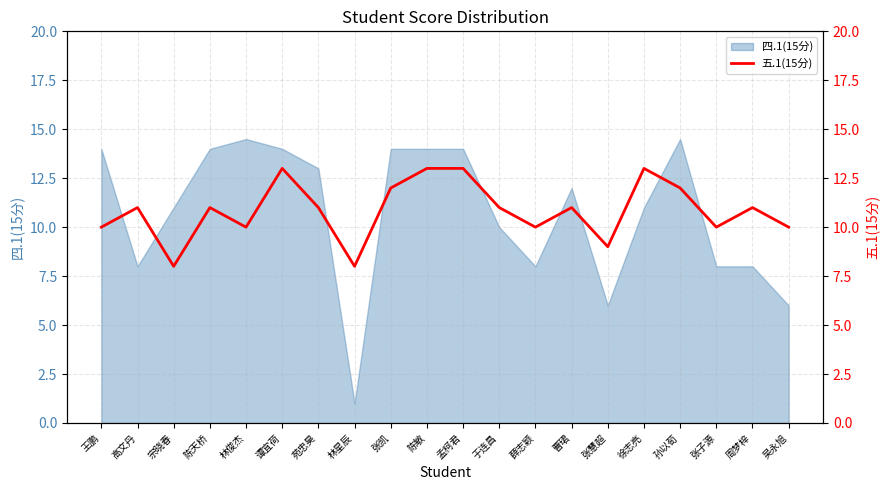

List the labels in order of value, smallest first.

宗晓春, 林星辰, 张慧超, 王鹏, 林俊杰, 薛志颖, 张子源, 吴永旭, 高文丹, 陈天桥, 苑忠昊, 于连昌, 曹珺, 周梦梓, 张凯, 孙以荀, 谭宜荷, 陈敏, 孟柯君, 徐志亮